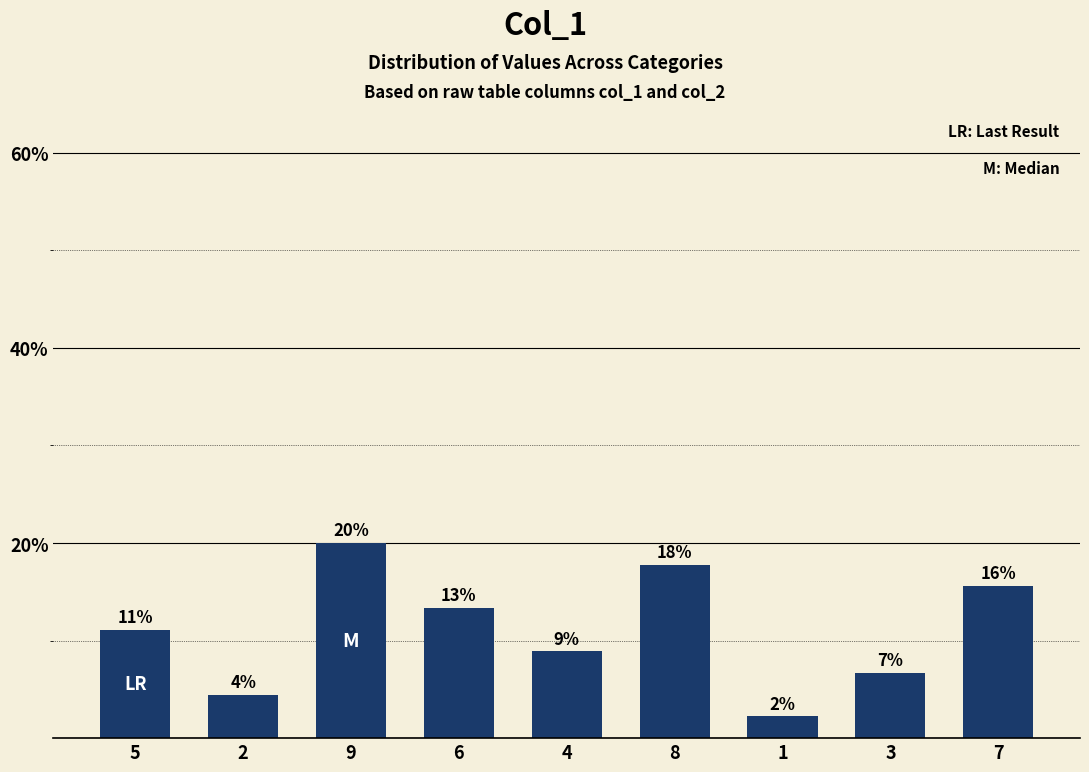

Are the bars horizontal?

No